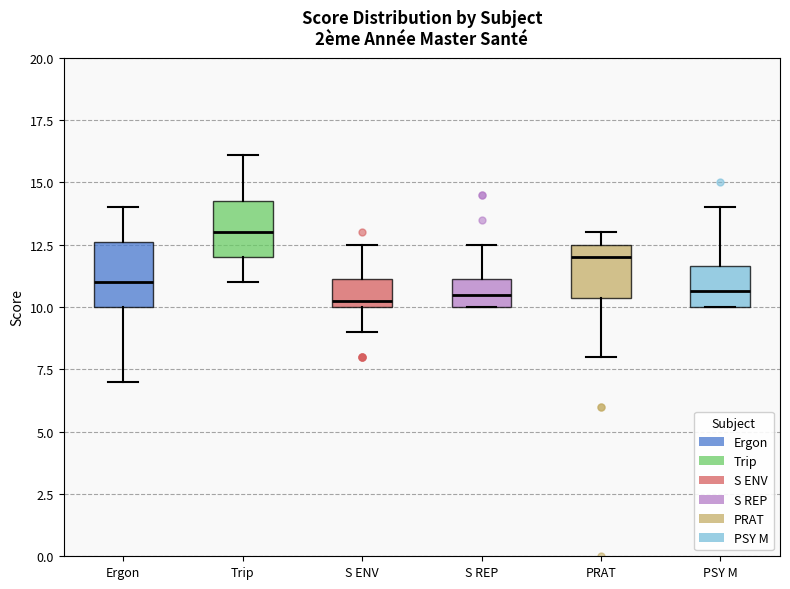

Reading left to right, transcribe this box plot: for each box, give where its median line is, the range the box spans, and where its two whiskers end, as read against the y-axis. The values are not printed on the chart, so give them approximately, as read against the axis.

Ergon: median 11.0, box 10.0 to 12.5, whiskers 7.0 to 14.0
Trip: median 13.0, box 12.0 to 14.5, whiskers 11.0 to 16.0
S ENV: median 10.5, box 10.0 to 11.0, whiskers 9.0 to 12.5
S REP: median 10.5, box 10.0 to 11.0, whiskers 10.0 to 12.5
PRAT: median 12.0, box 10.5 to 12.5, whiskers 8.0 to 13.0
PSY M: median 10.5, box 10.0 to 11.5, whiskers 10.0 to 14.0